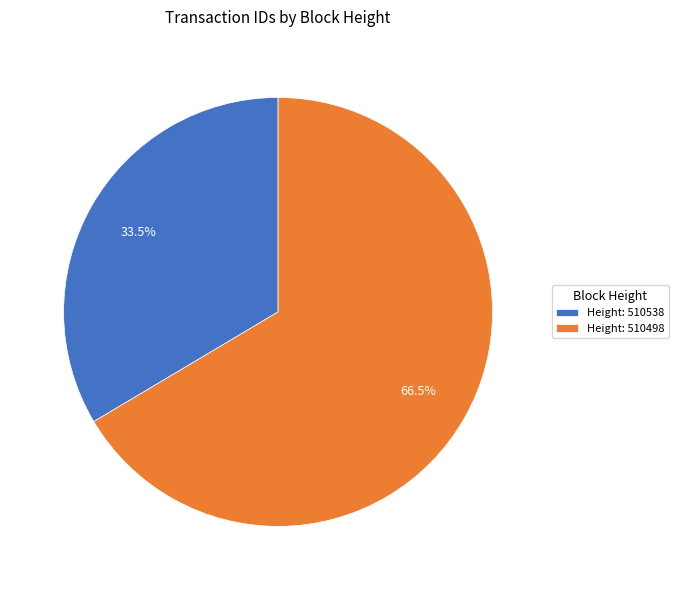

What is the ratio of the value at Height: 510498 to the value at Height: 510538?

2.0